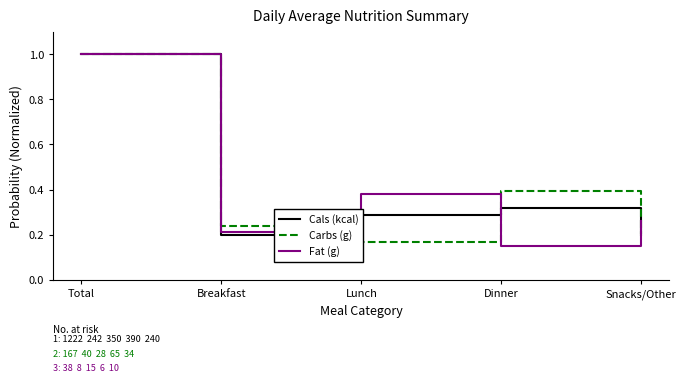

Reading left to right, what are all the values shown in this chart?

Cals (kcal): Total=1.0	Breakfast=0.2	Lunch=0.3	Dinner=0.3	Snacks/Other=0.2
Carbs (g): Total=1.0	Breakfast=0.2	Lunch=0.2	Dinner=0.4	Snacks/Other=0.2
Fat (g): Total=1.0	Breakfast=0.2	Lunch=0.4	Dinner=0.1	Snacks/Other=0.3